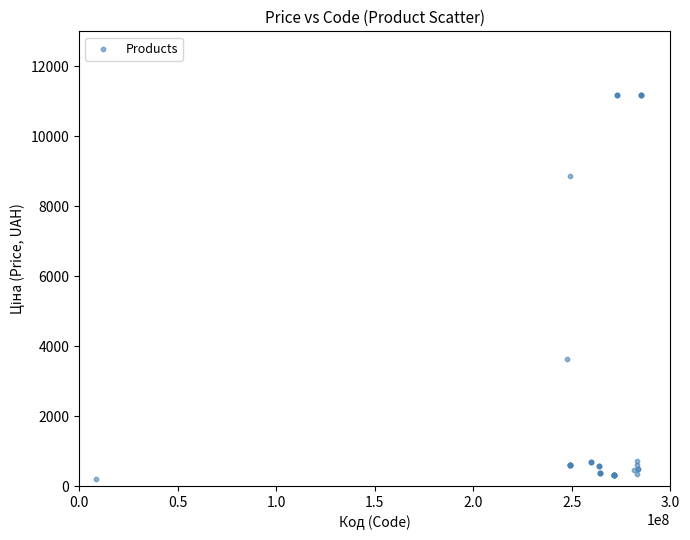

What Y value in the scatter plot is closest to 5695?

3646.5